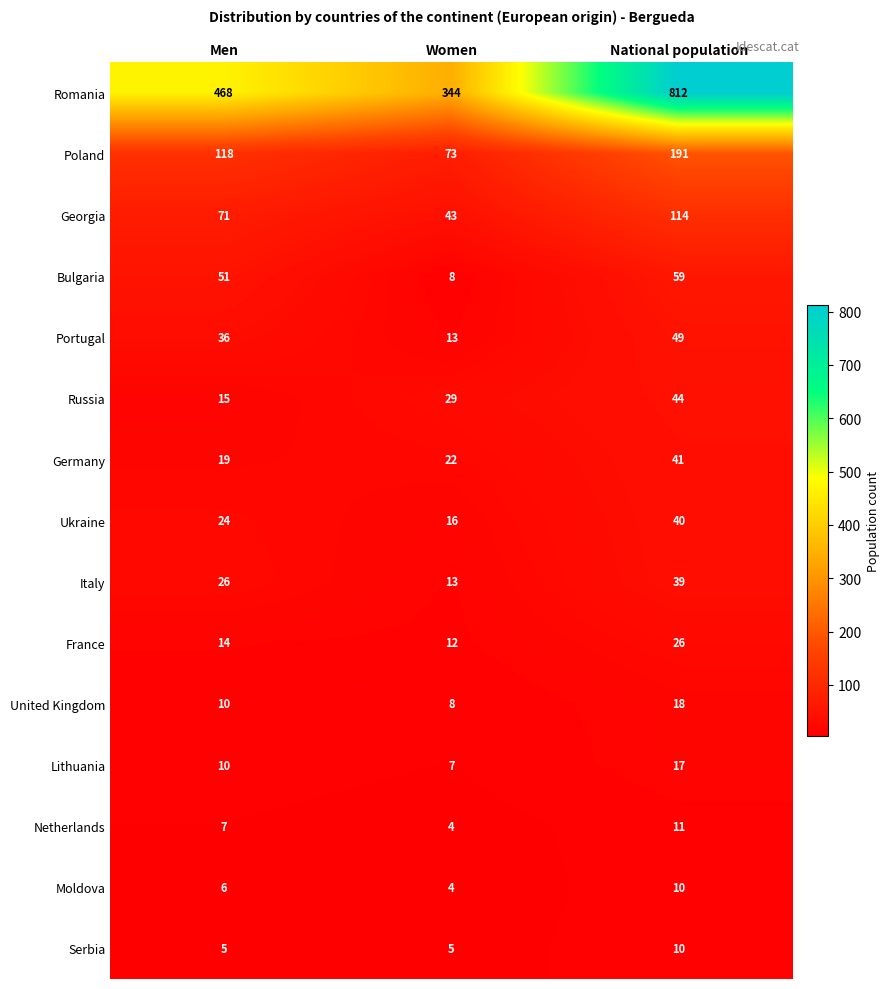

At which category does the chart reach its peak across all series?

National population